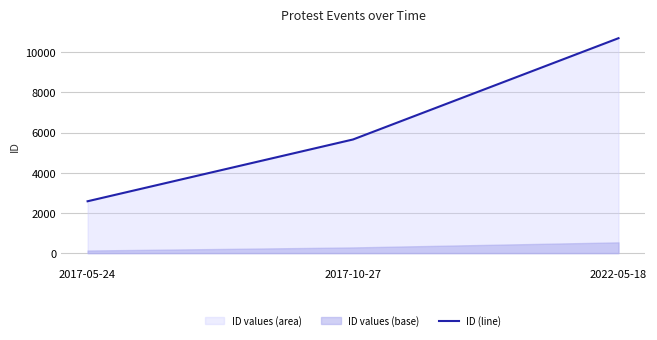

What is the sum of the values at 2017-05-24 and 2022-05-18?

13272